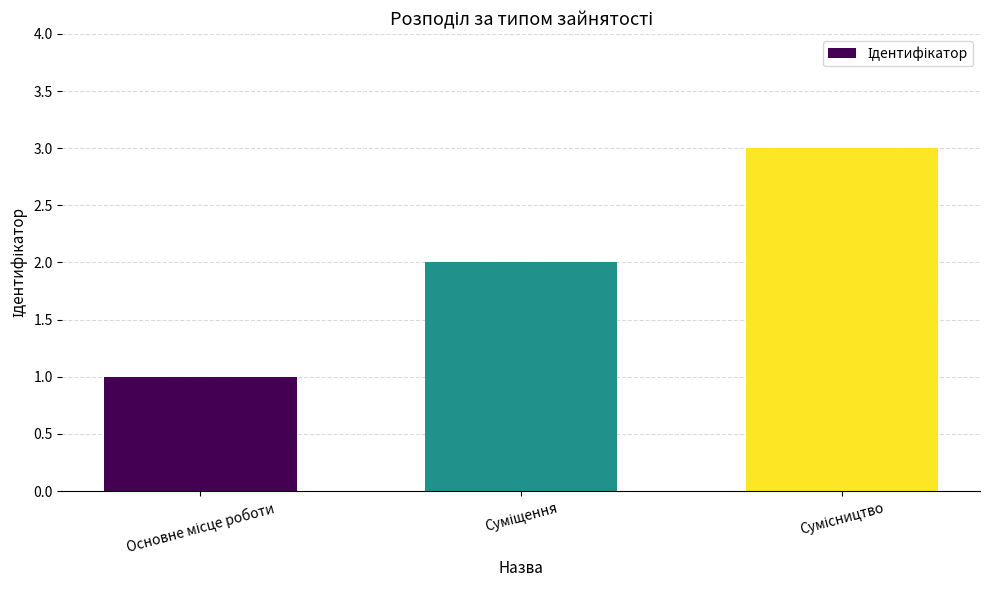

What is the greatest value displayed?

3